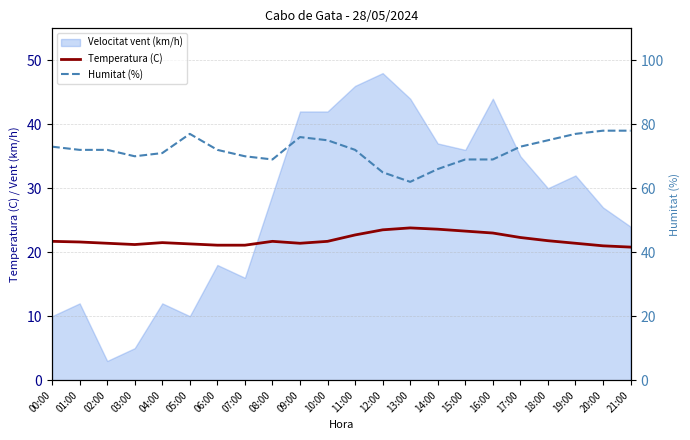

What position from the right is 13:00?

9